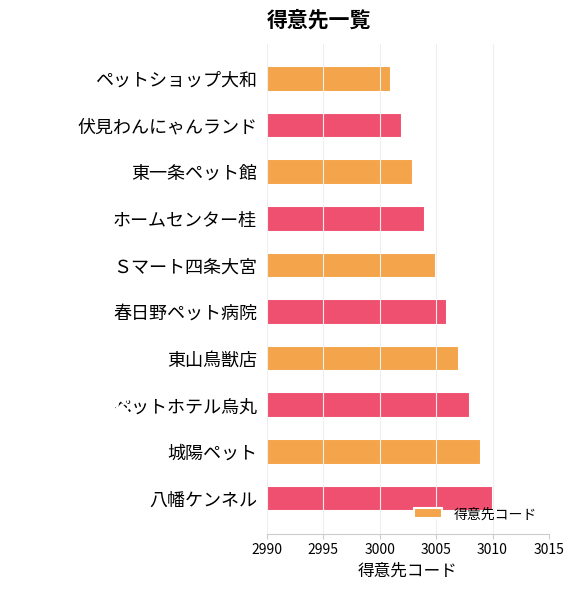

Reading top to bottom, list all the values displayed in this chart.

3001	3002	3003	3004	3005	3006	3007	3008	3009	3010